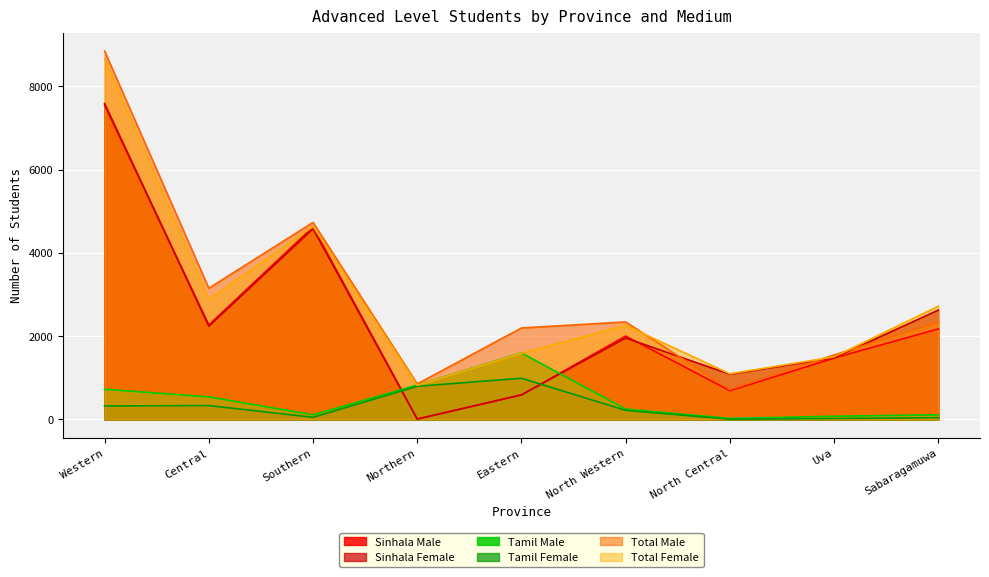

How many times do Sinhala Female and Total Male cross each other?

3